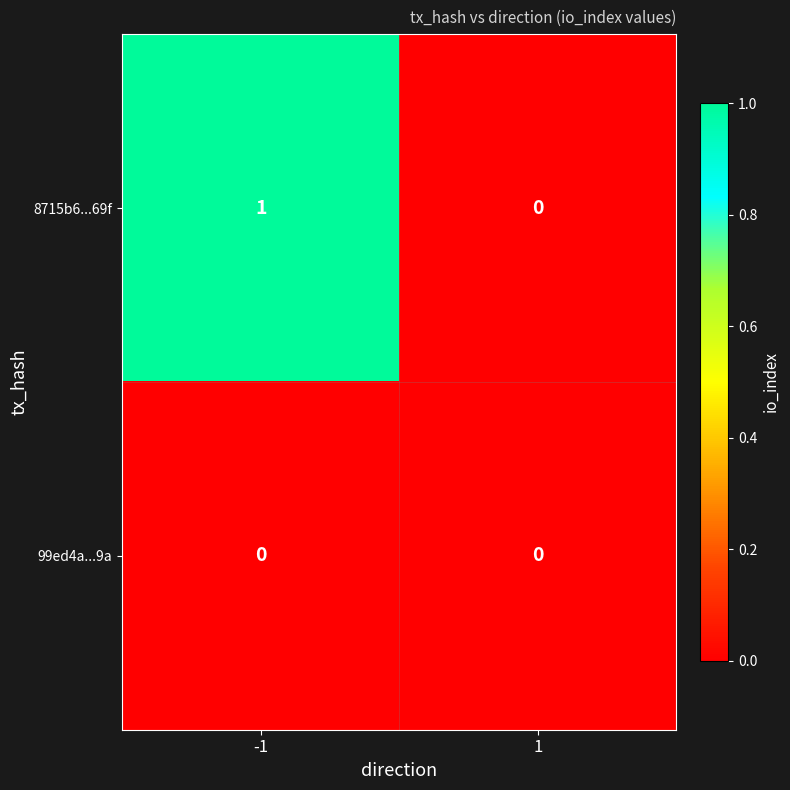

At which category is the sum across all series the highest?

-1